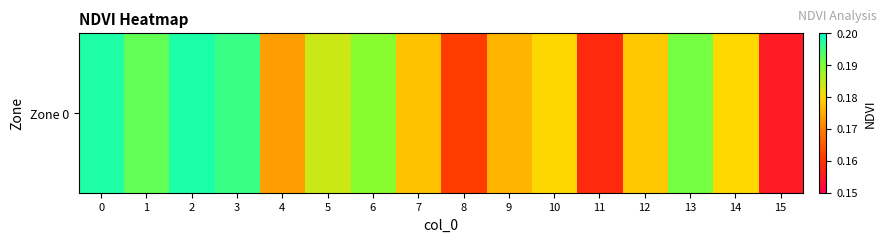

Which category has the highest value across all series?

2